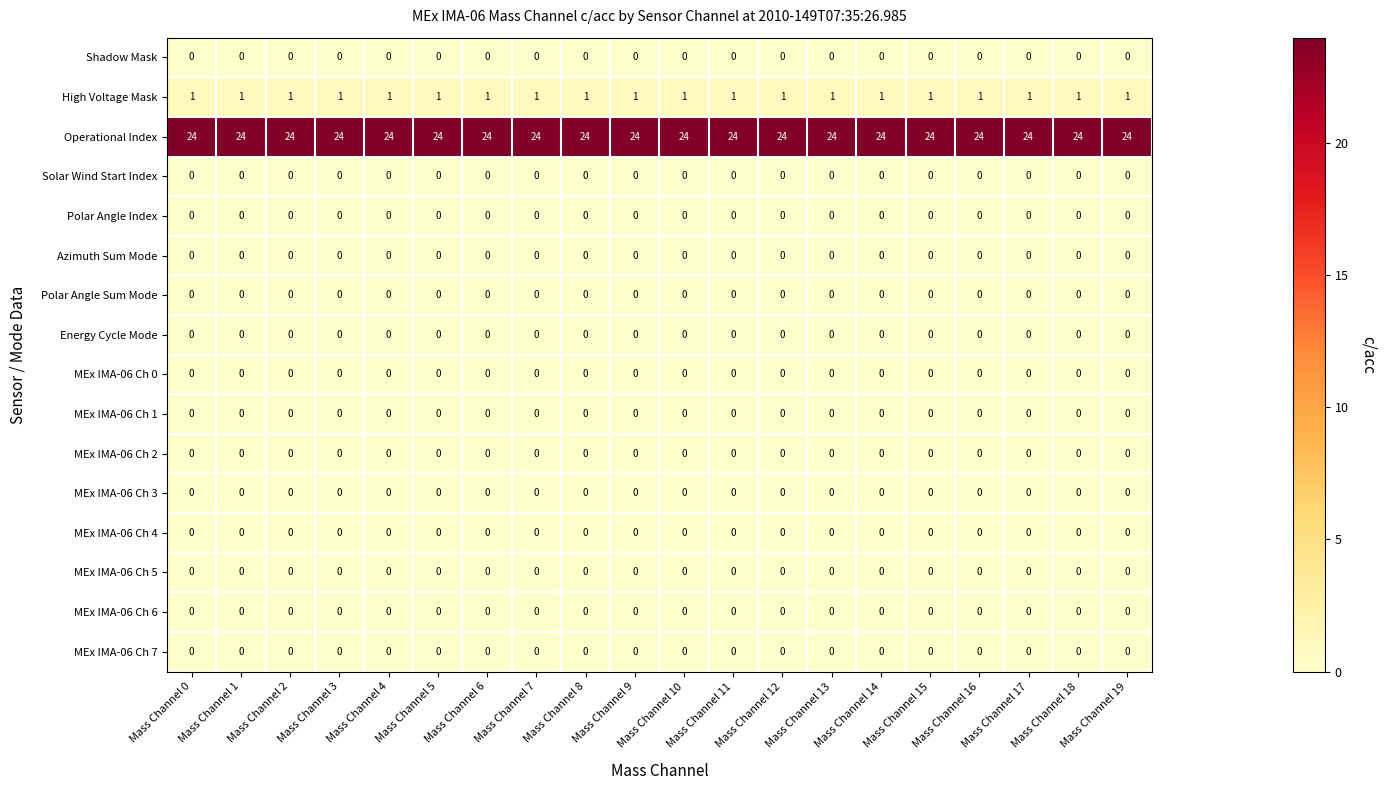

What is the difference between the highest and lowest values at Mass Channel 5?

24